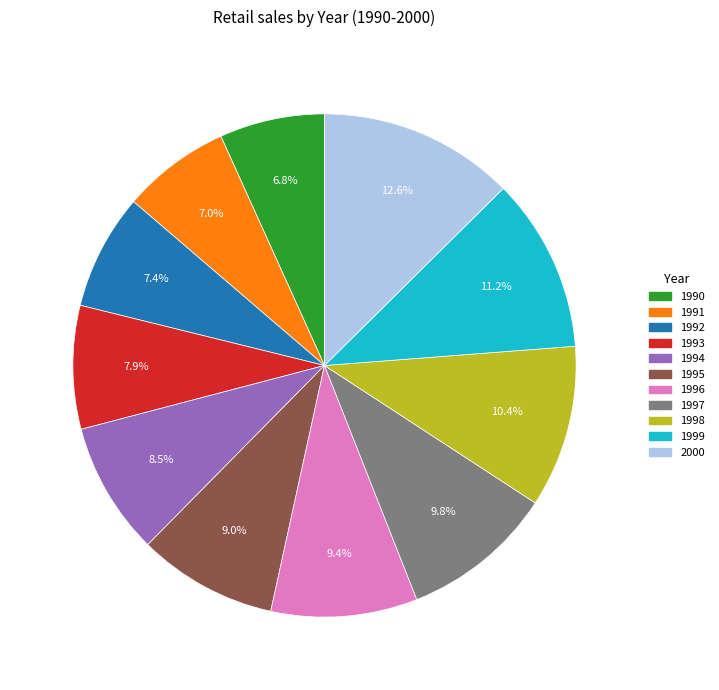

How many slices are in this pie chart?

11